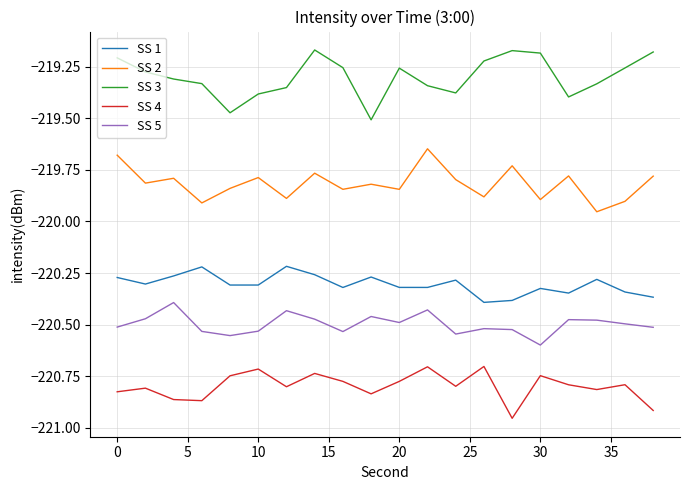

True or false: SS 1 and SS 4 cross at least once.

False